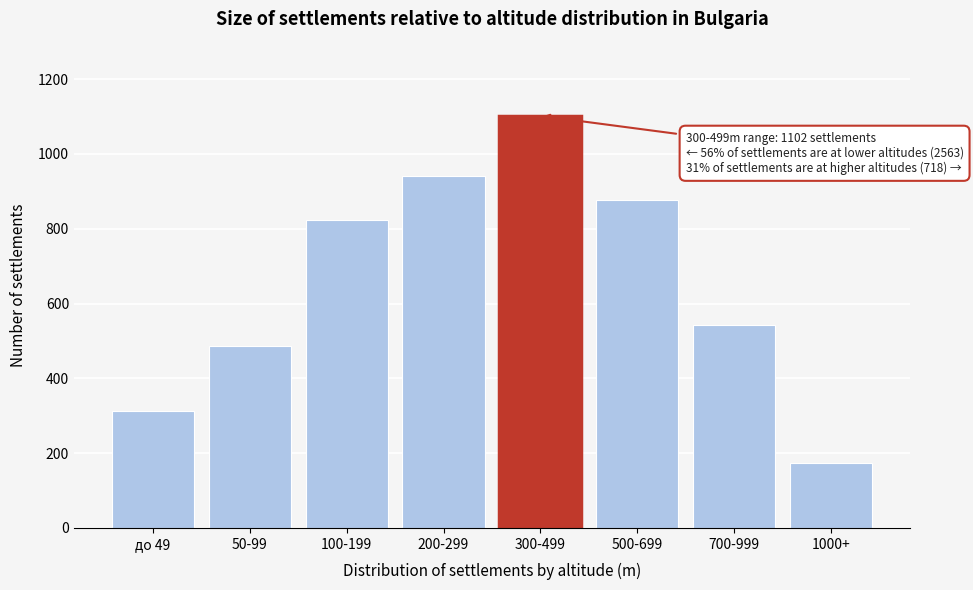

Reading right to left, list all the values displayed in this chart.

1000+=175	700-999=543	500-699=876	300-499=1102	200-299=941	100-199=823	50-99=487	до 49=312